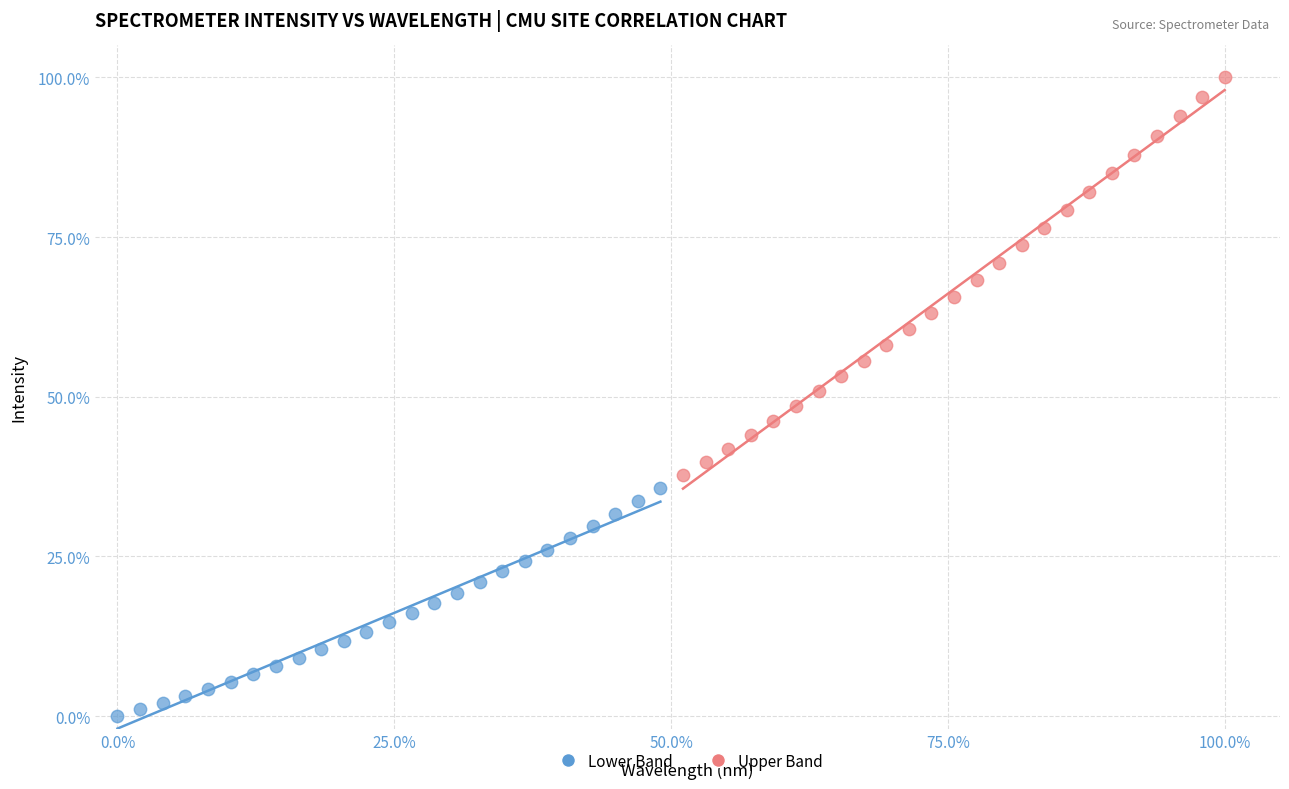

Which series reaches the maximum Y coordinate?

Upper Band